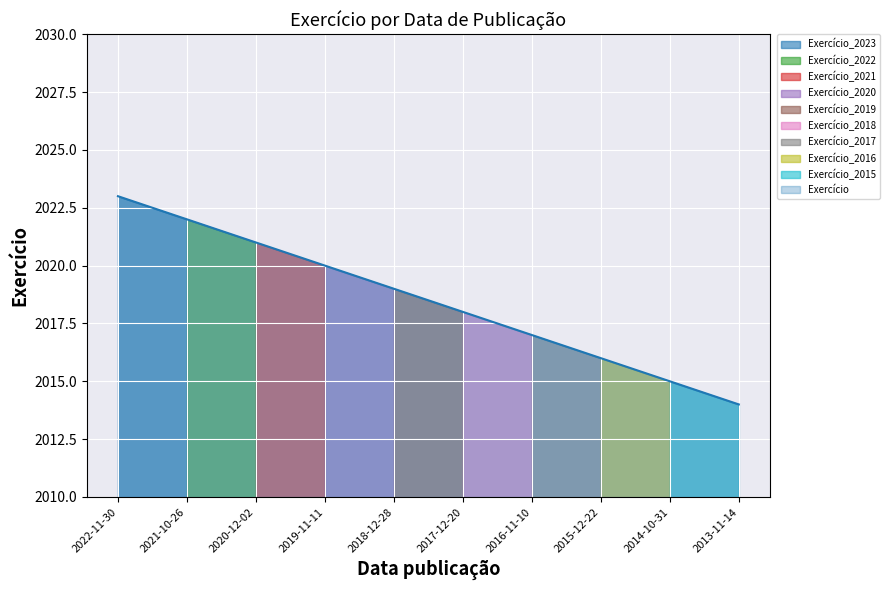

Approximately how many times larger is the value at 2014-10-31 compared to 2021-10-26?

1.0